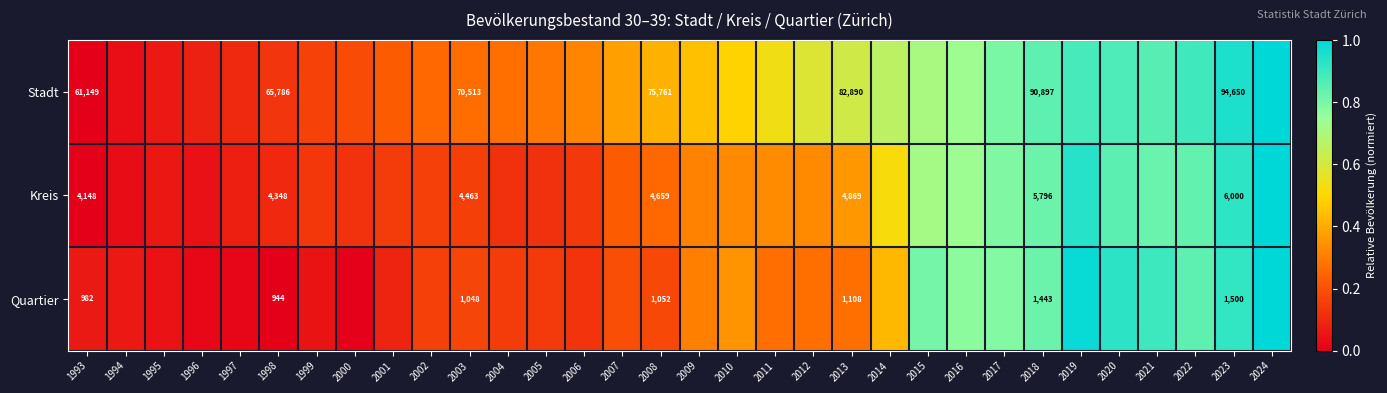

What is the maximum value shown in the chart?

1.0